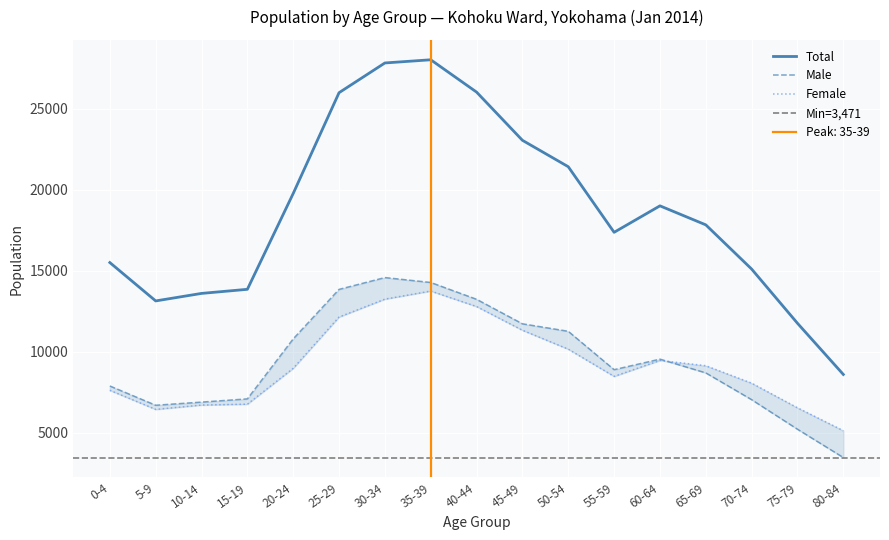

What is the average value of the Male series?

9485